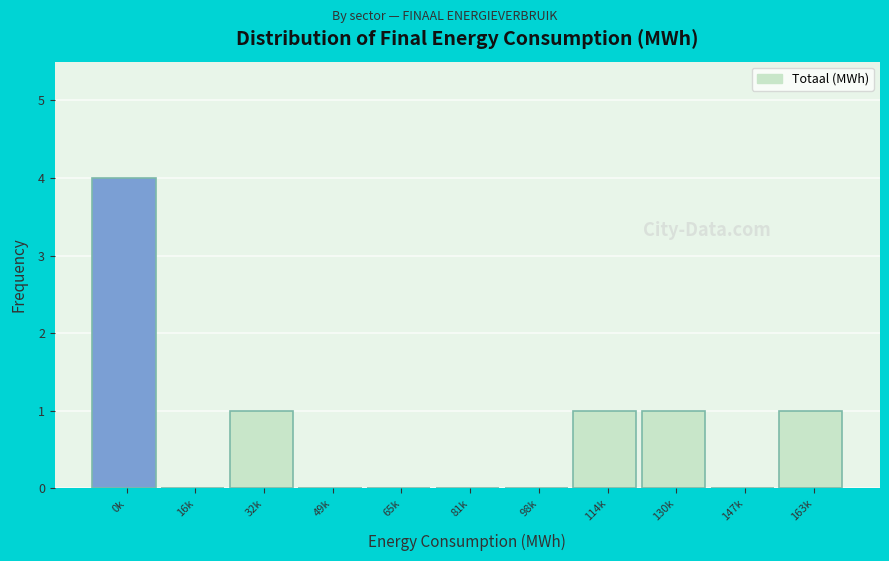

Reading left to right, what are all the values shown in this chart?

0k=4	16k=0	32k=1	49k=0	65k=0	81k=0	98k=0	114k=1	130k=1	147k=0	163k=1